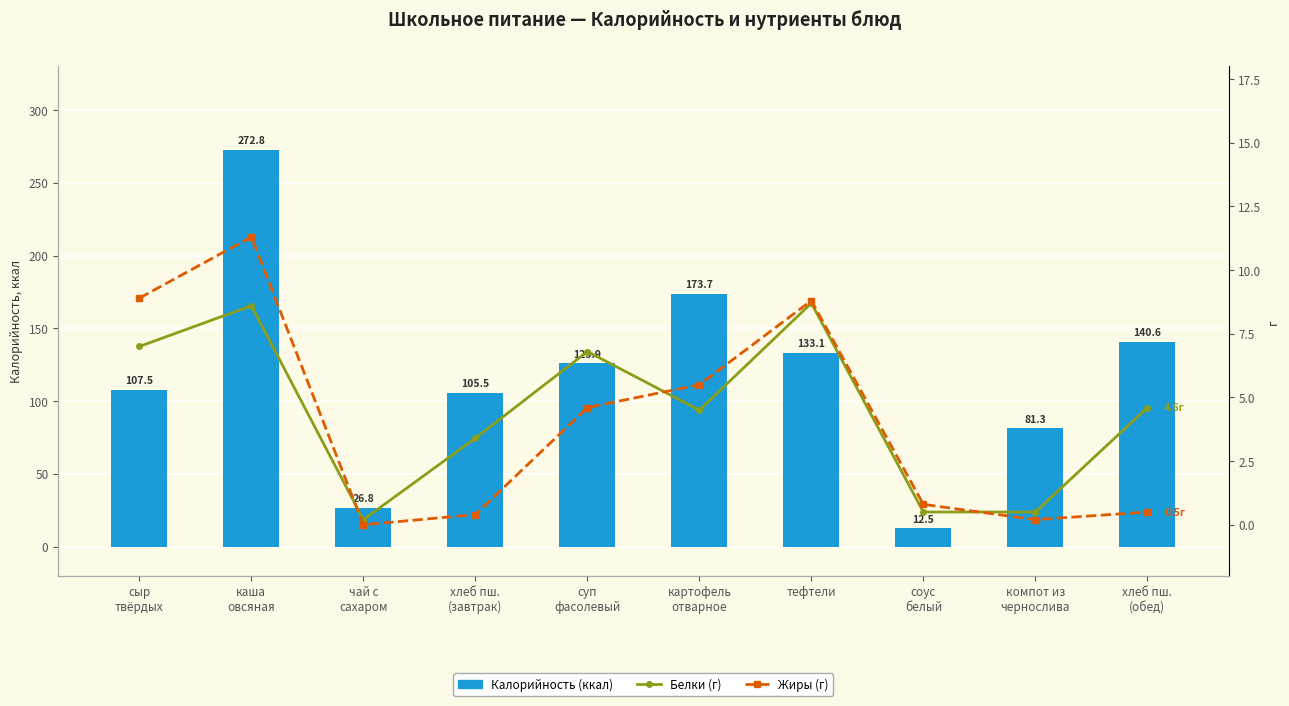

List the series in order of their peak value, highest first.

Калорийность (ккал), Жиры (г), Белки (г)